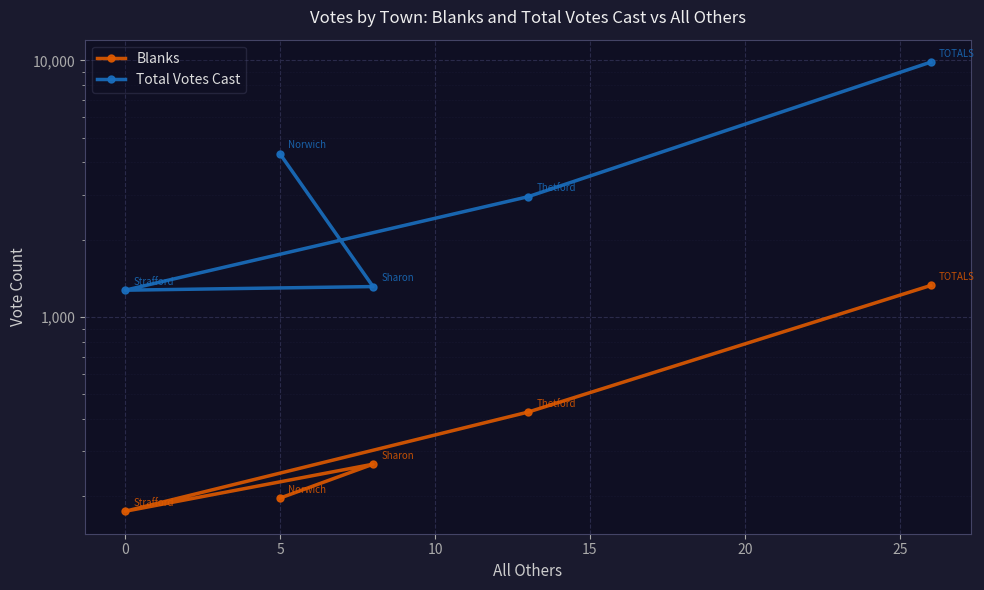

What is the sum of all Total Votes Cast values?

19688